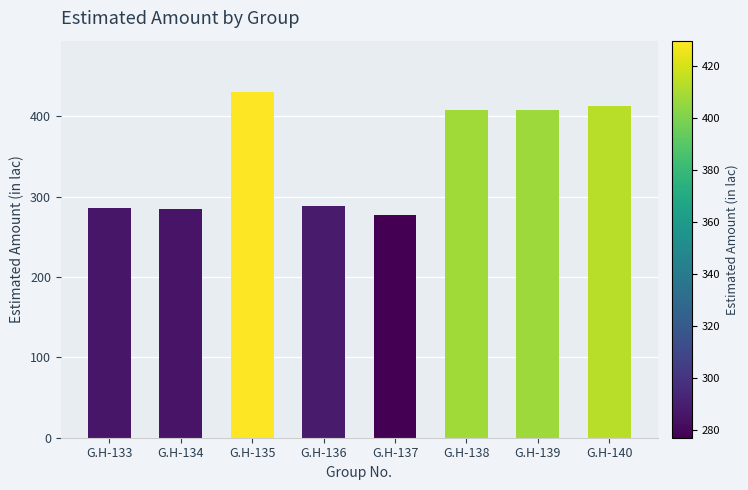

What is the maximum value shown in the chart?

429.8